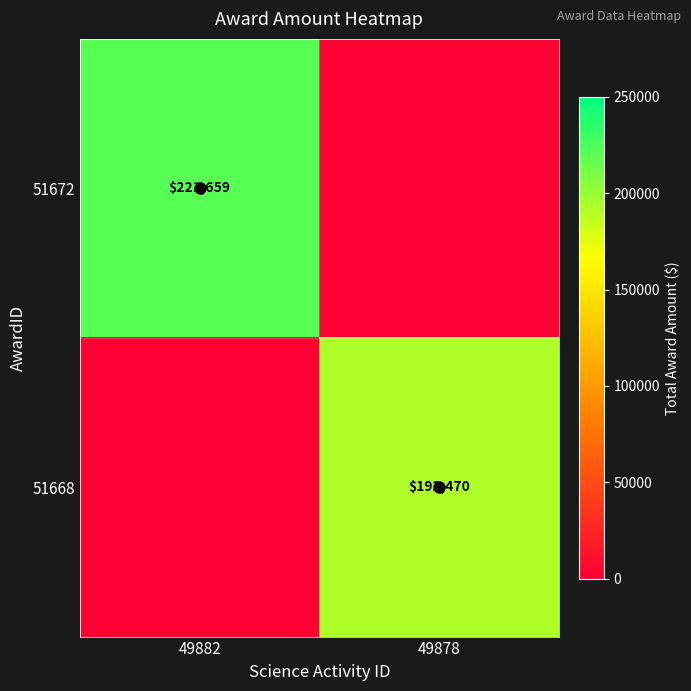

True or false: 51672 has a value of 151838 at 49882.

False